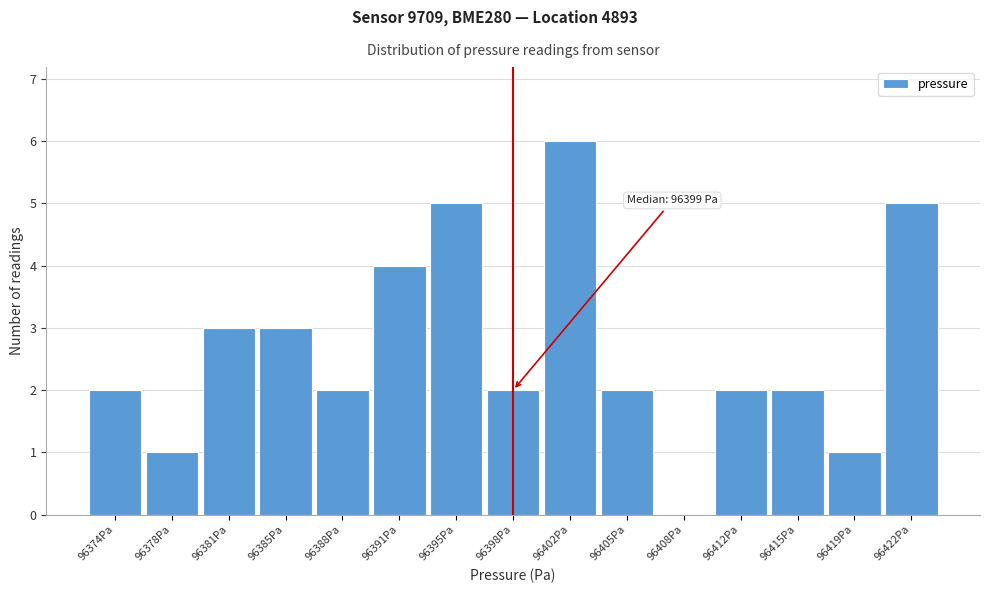

Reading left to right, what are all the values shown in this chart?

96374Pa=2	96378Pa=1	96381Pa=3	96385Pa=3	96388Pa=2	96391Pa=4	96395Pa=5	96398Pa=2	96402Pa=6	96405Pa=2	96408Pa=0	96412Pa=2	96415Pa=2	96419Pa=1	96422Pa=5